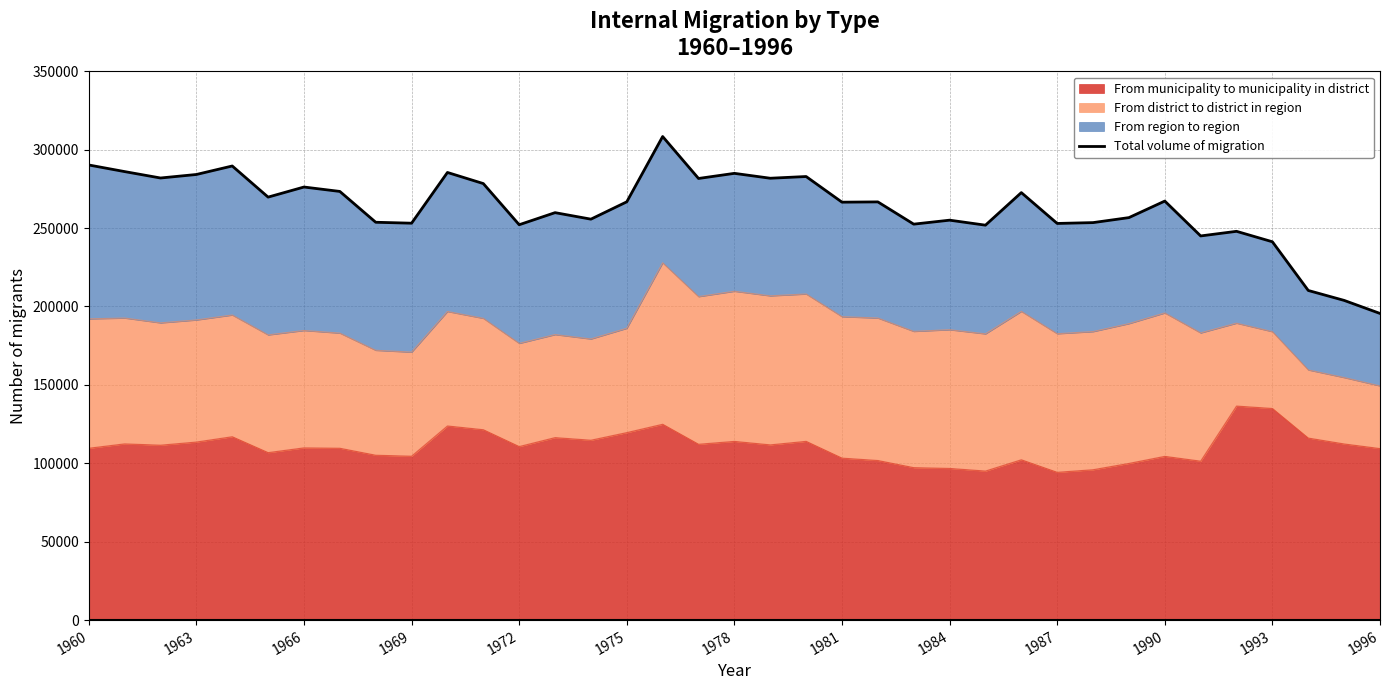

Reading left to right, what are all the values shown in this chart?

290238	286019	281935	284175	289593	269746	276181	273363	253709	253111	285466	278378	252126	259837	255686	266748	308379	281633	284897	281783	282875	266515	266696	252502	255043	251849	272622	252950	253487	256672	267222	244986	247930	241261	210207	203877	195554